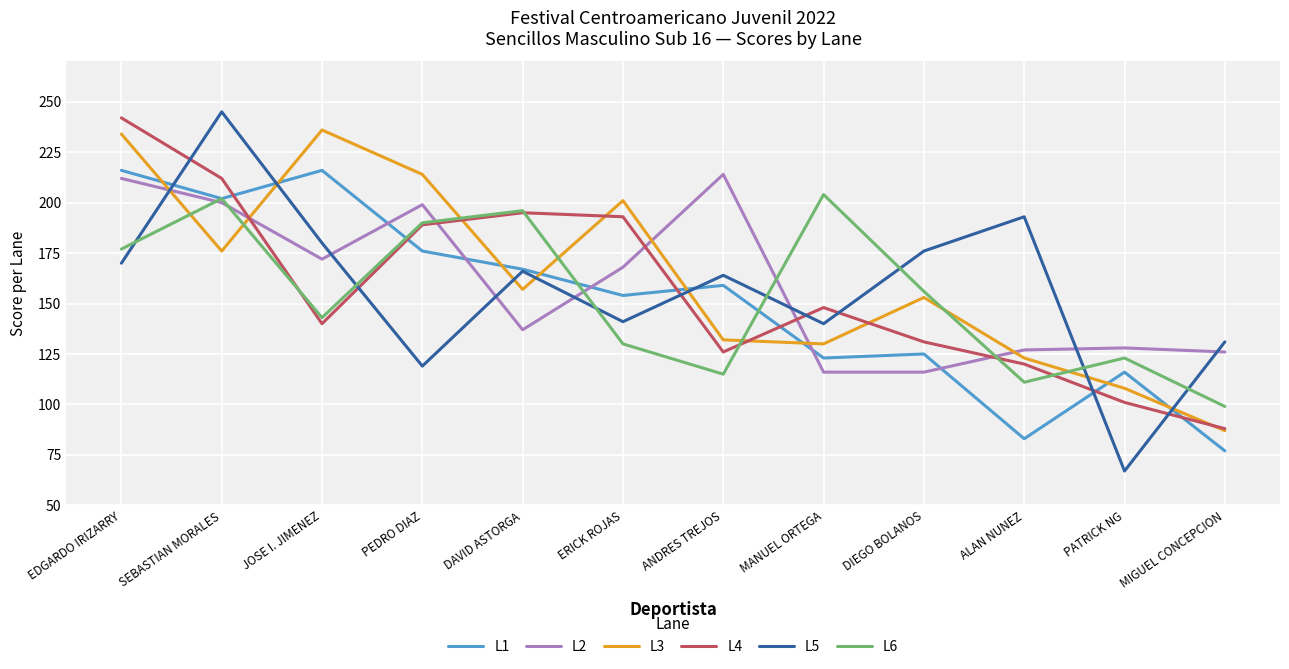

The value of L5 at ALAN NUNEZ is 339. True or false?

False